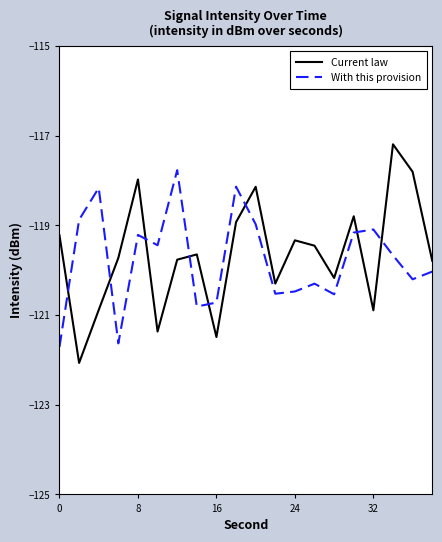

Rank the series by their maximum value, from highest to lowest.

Current law, With this provision